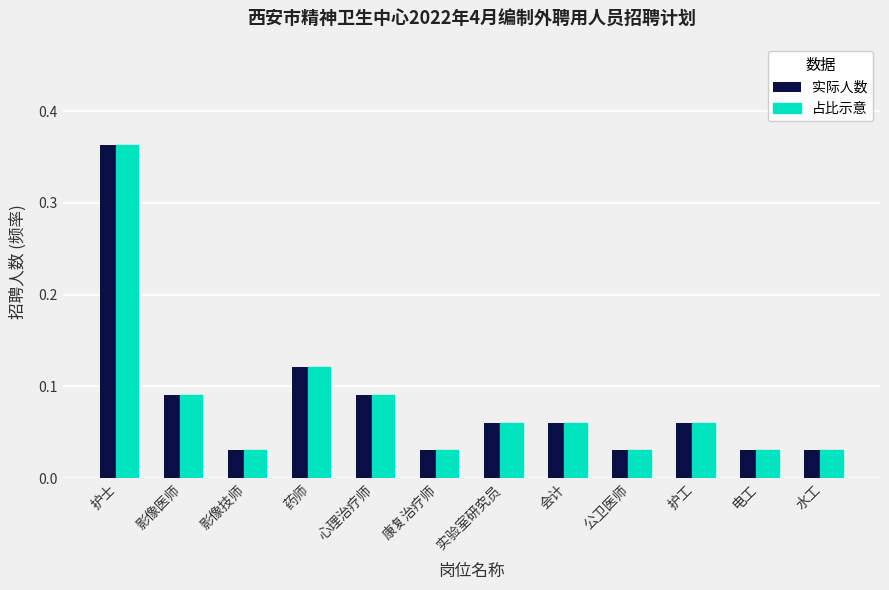

Is it true that 实际人数 equals 0.1 at 公卫医师?

False